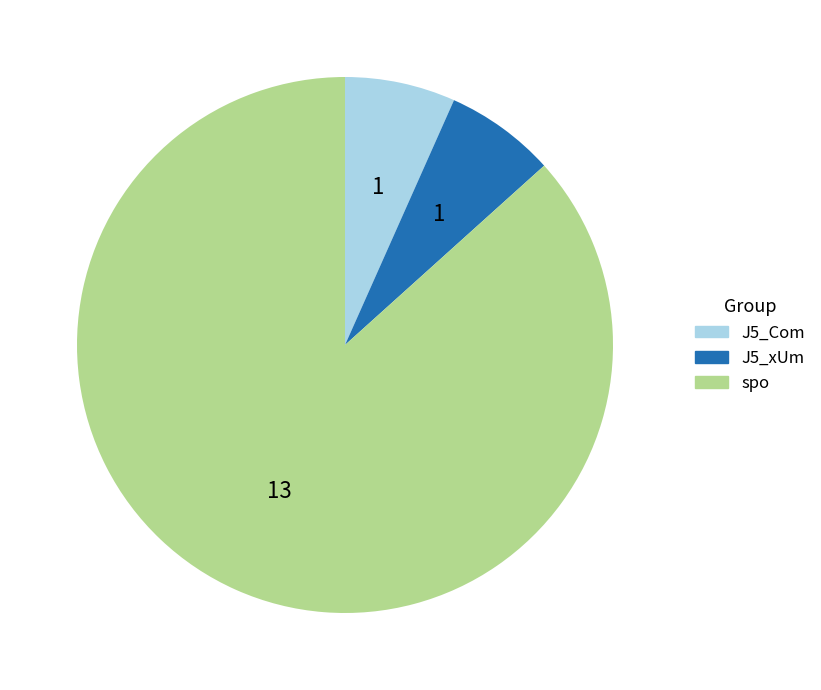

How many slices are in this pie chart?

3